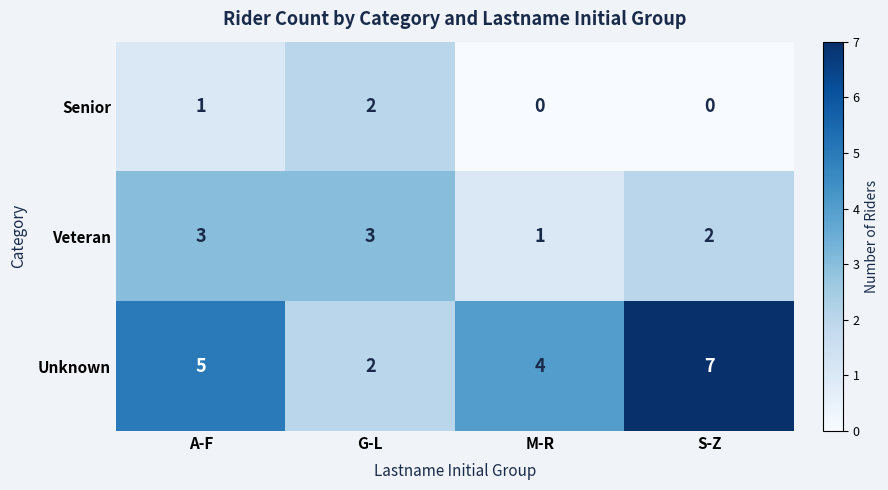

What value does the Unknown series have at S-Z?

7